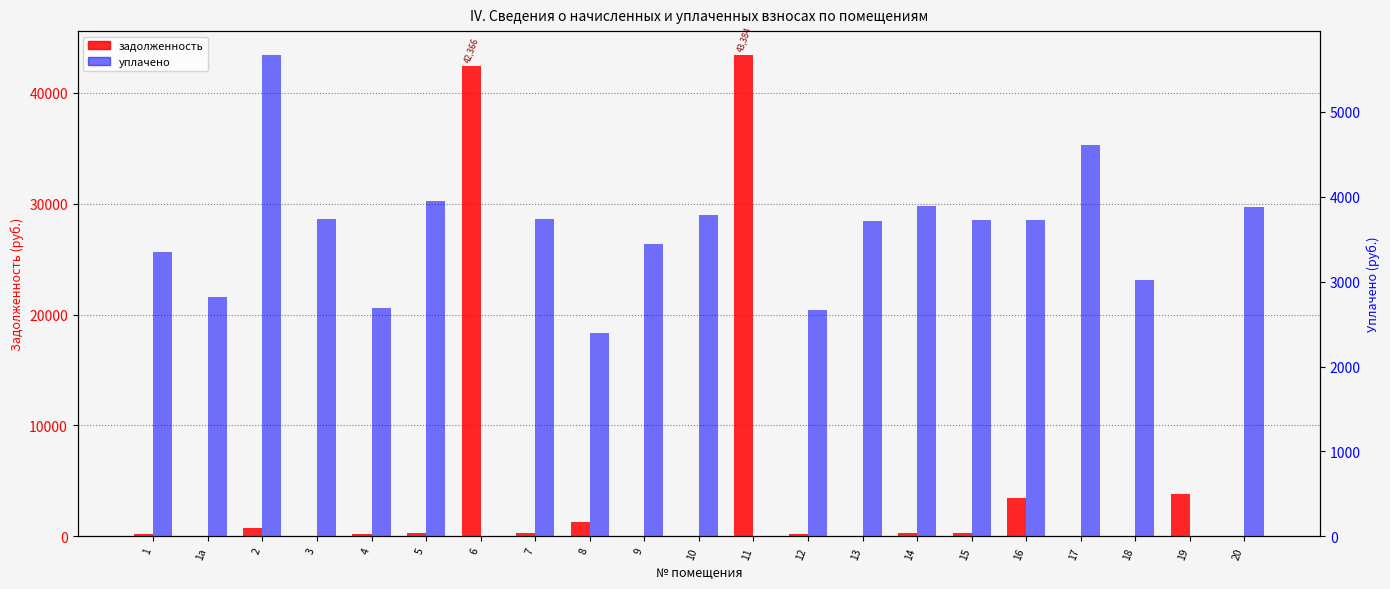

What is the difference between the maximum and minimum values in the уплачено series?

5665.5